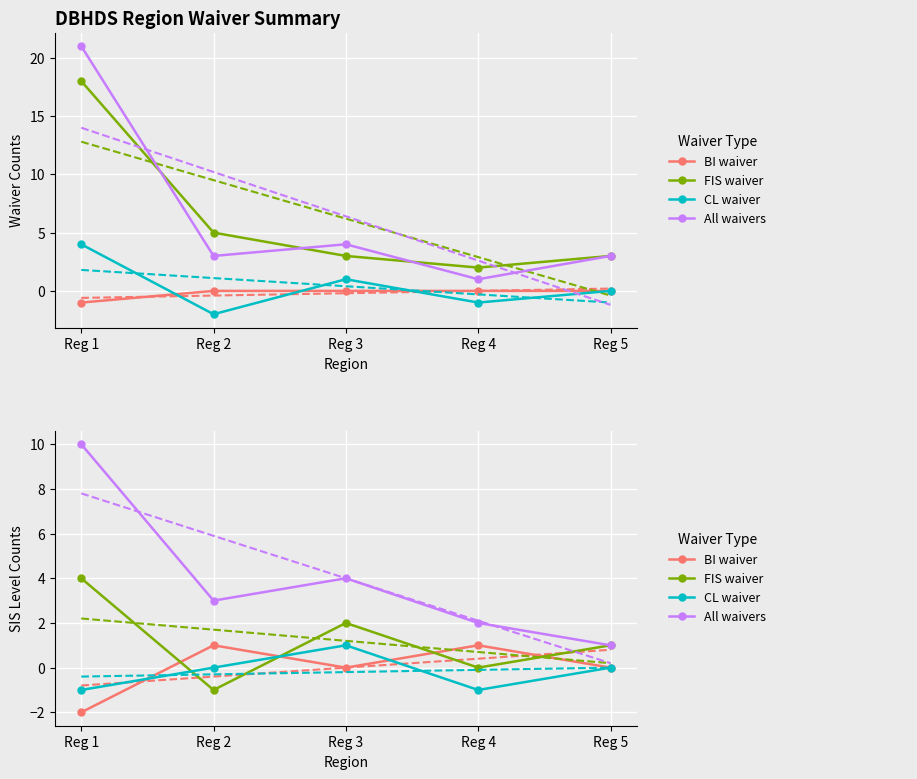

The All waivers series shows 17 at Reg 1. True or false?

False